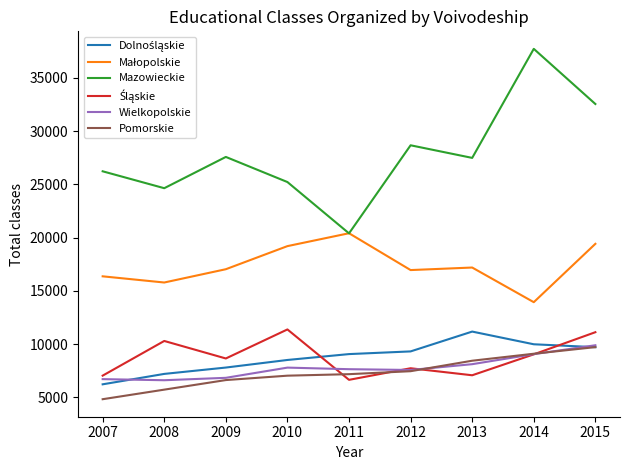

Which series has the largest total across all categories?

Mazowieckie